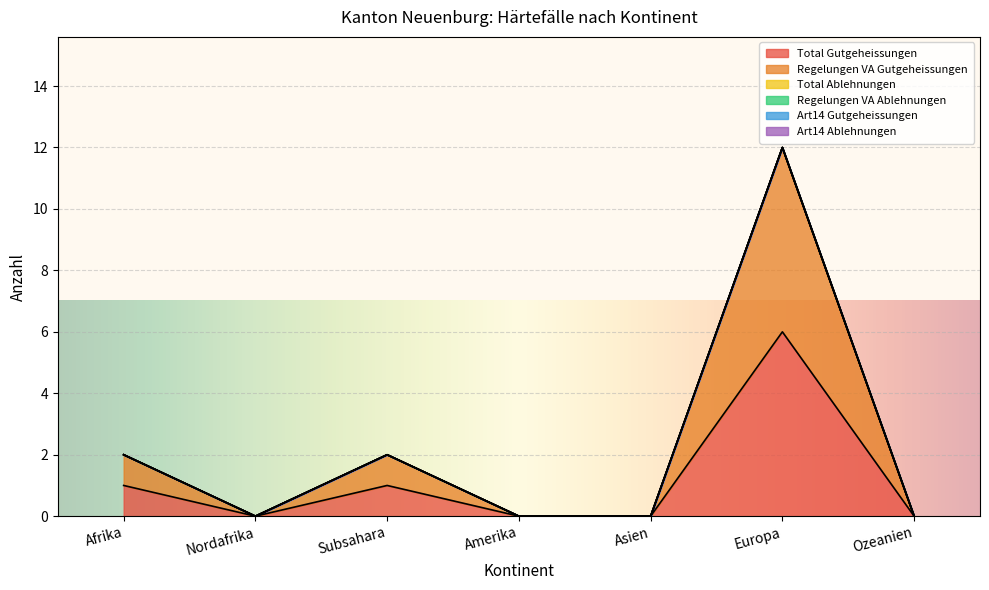

What is the approximate value of Regelungen VA Gutgeheissungen at Europa?

6